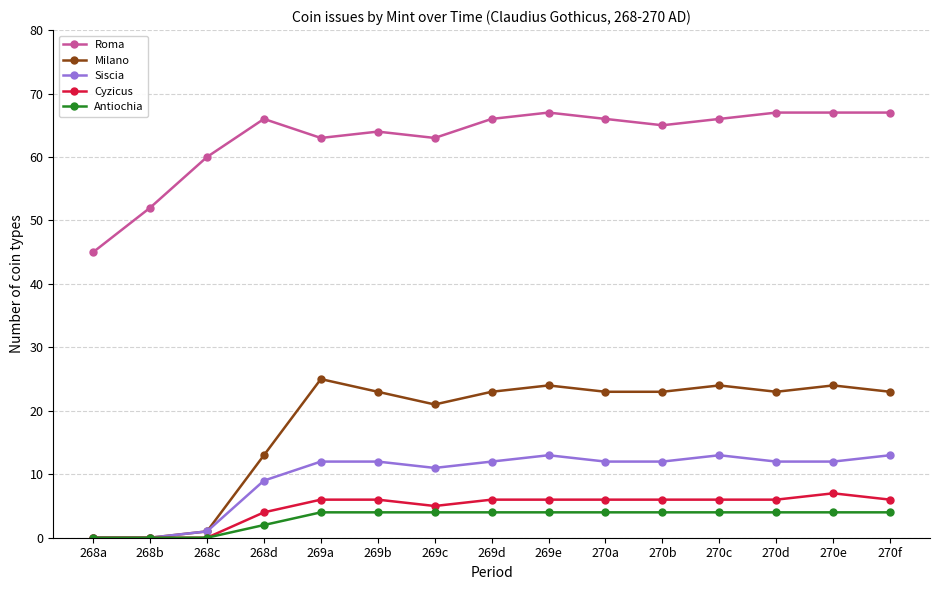

What is the total value across all series at 270a?

111